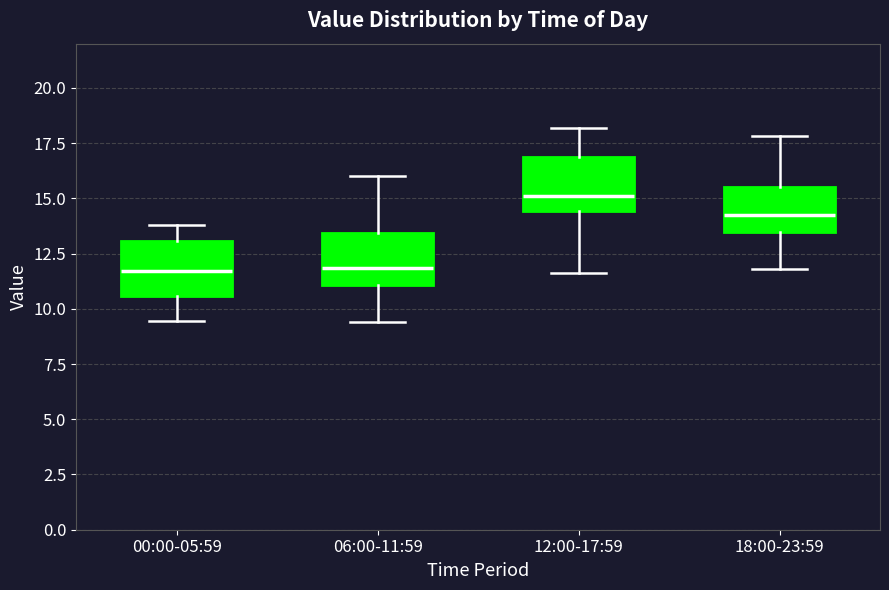

Where does the lower whisker of the box for 12:00-17:59 end on the y-axis? The values are not printed on the chart, so give them approximately, as read against the axis.

11.5